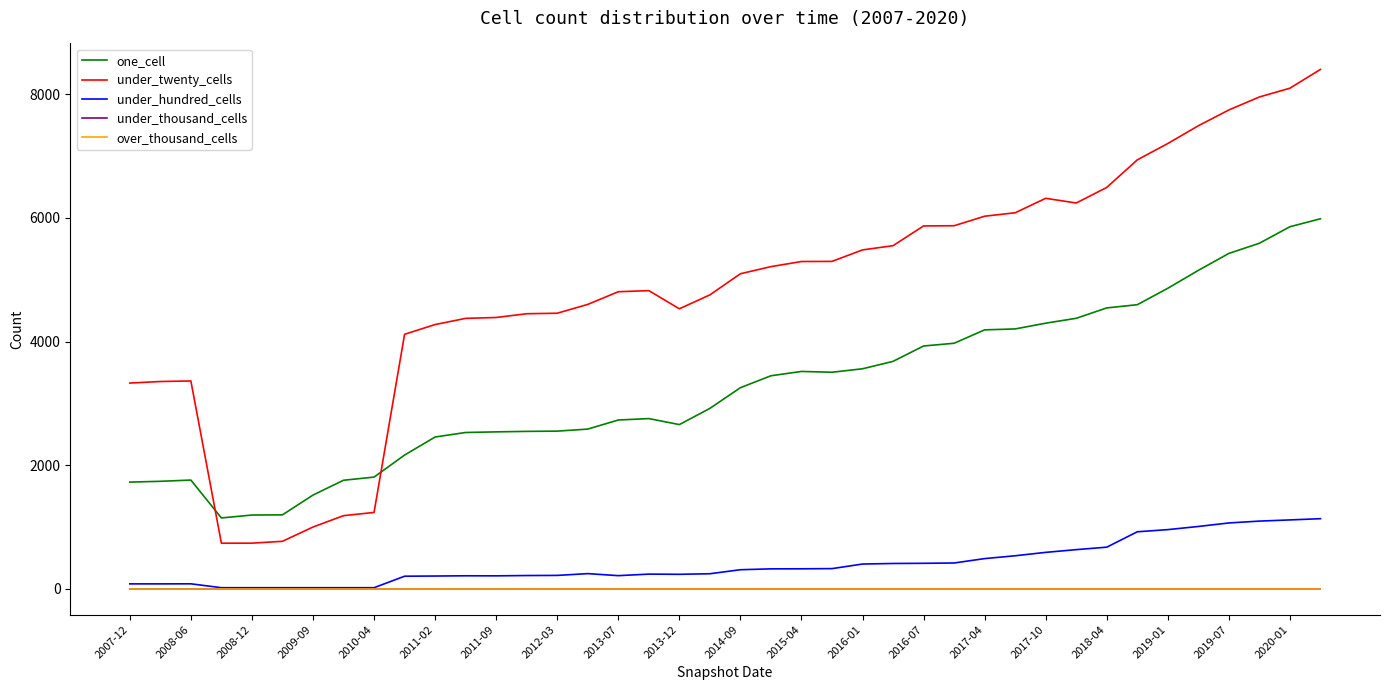

Does the chart display data point markers on the line(s)?

No